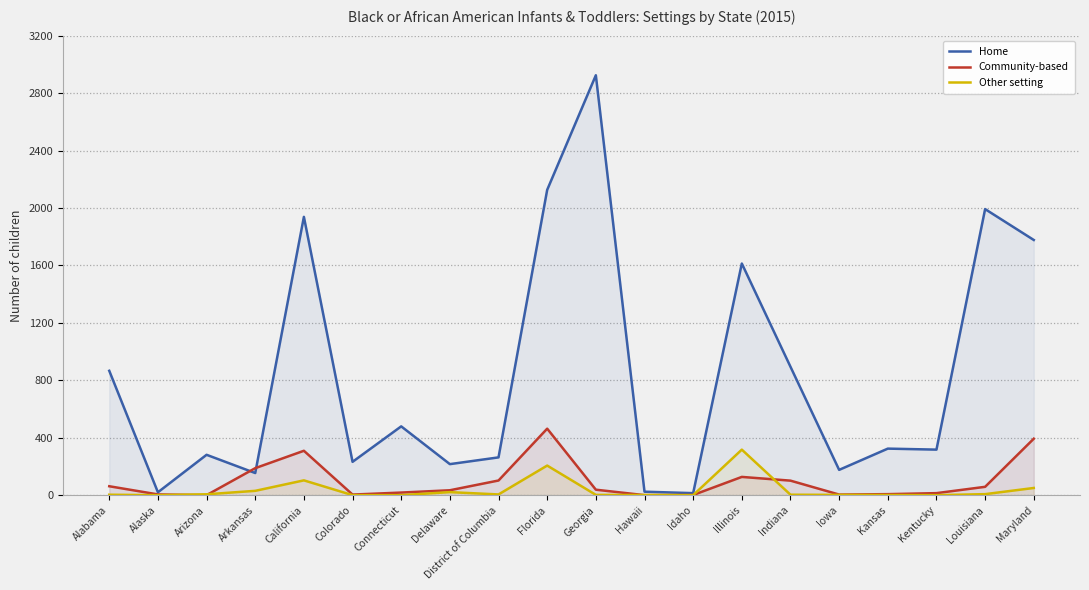

How many data points in Community-based are above 38?

9